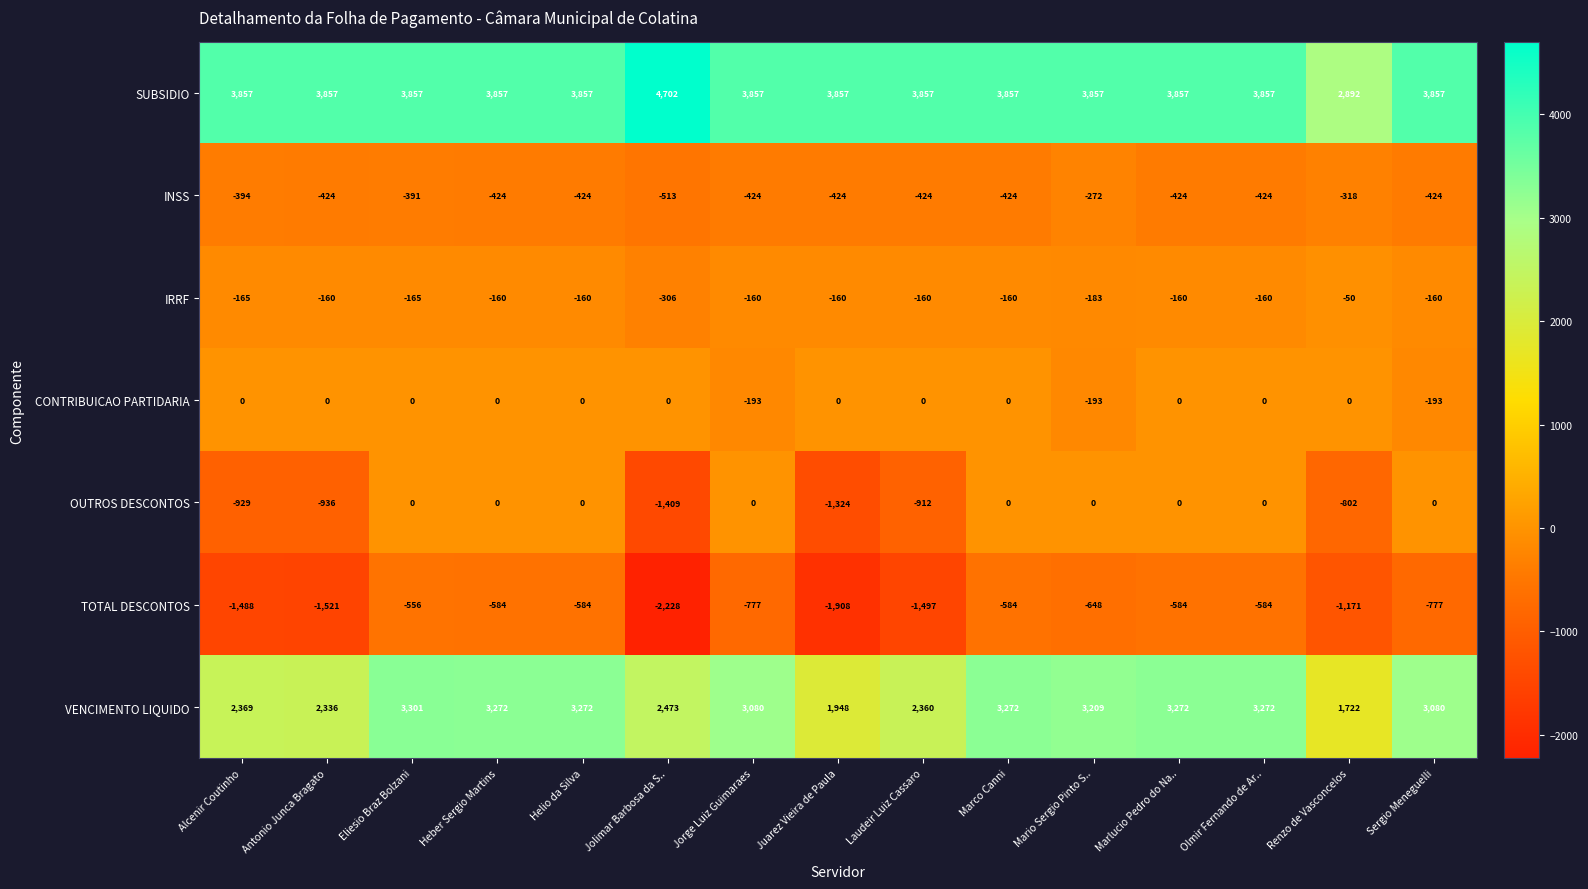

What is the maximum value for SUBSIDIO?

4702